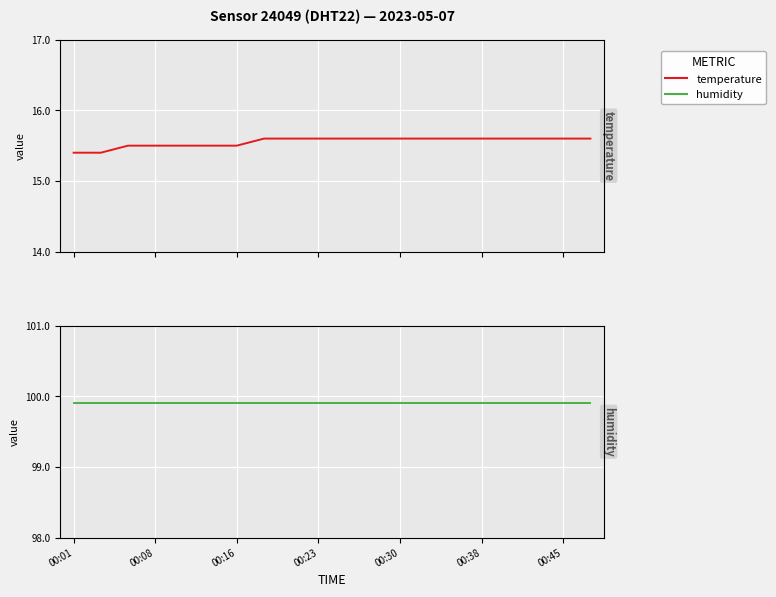

Reading left to right, what are all the values shown in this chart?

temperature: 15.4	15.4	15.5	15.5	15.5	15.5	15.5	15.6	15.6	15.6	15.6	15.6	15.6	15.6	15.6	15.6	15.6	15.6	15.6	15.6
humidity: 99.9	99.9	99.9	99.9	99.9	99.9	99.9	99.9	99.9	99.9	99.9	99.9	99.9	99.9	99.9	99.9	99.9	99.9	99.9	99.9